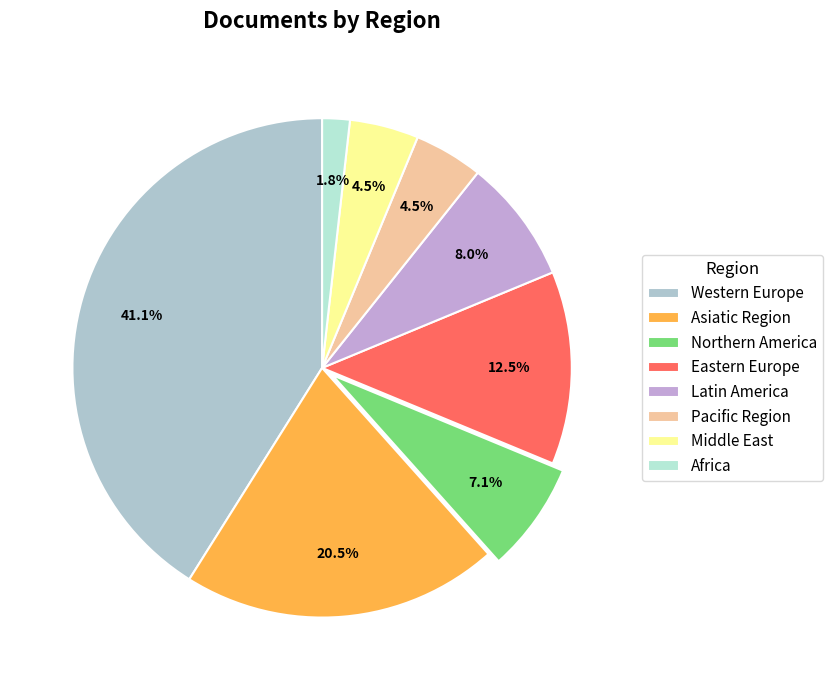

Is there any slice that represents more than half of the pie?

No